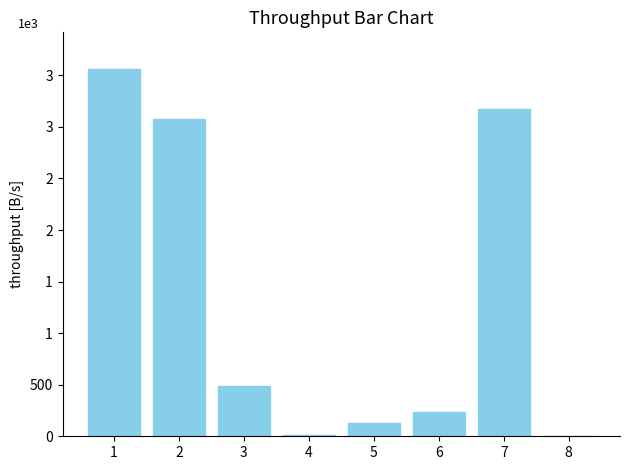

What is the value of the 8th bar from the left?

2